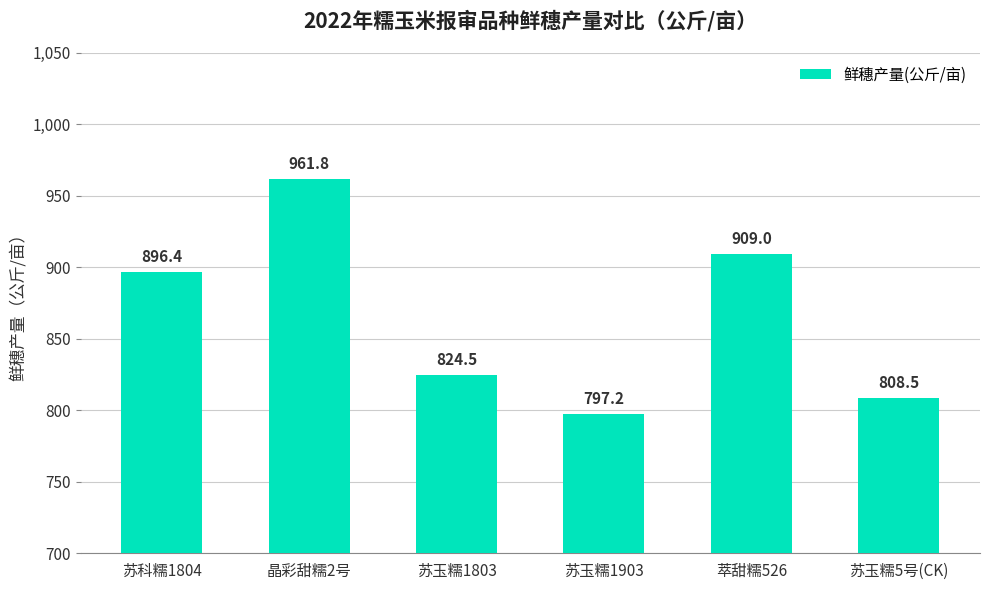

What is the maximum value shown in the chart?

961.8